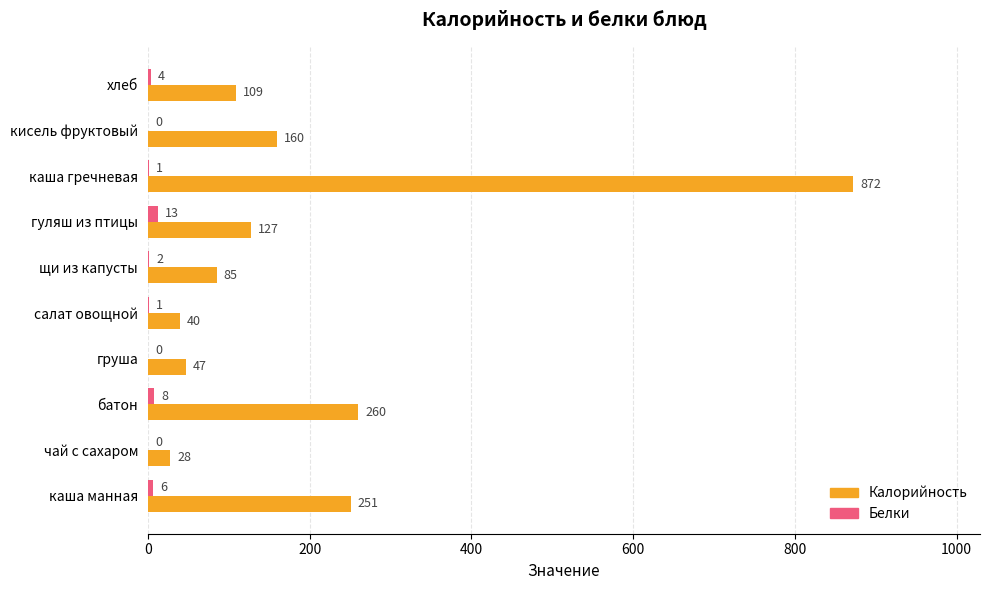

How many positive values does the Белки series have?

7